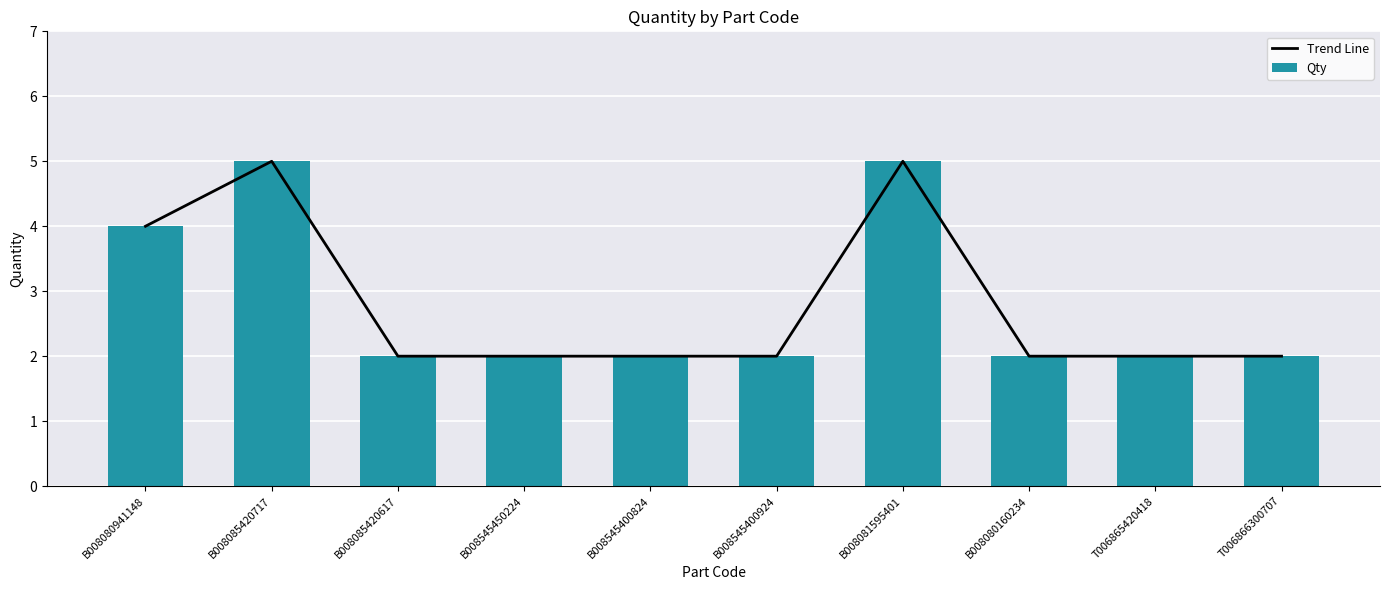

What is the maximum value for Qty?

5